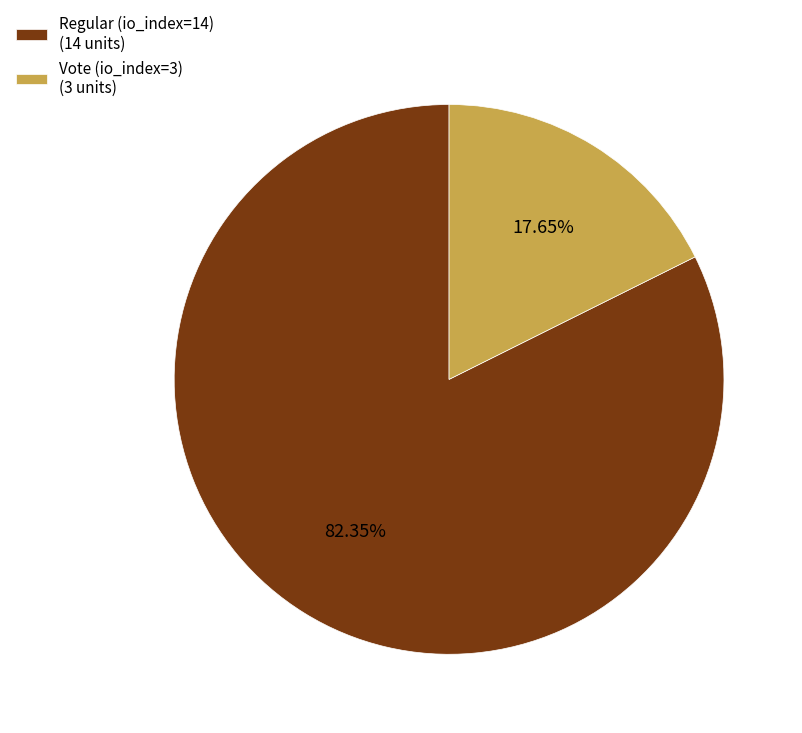

What is the ratio of the value at Regular (io_index=14) to the value at Vote (io_index=3)?

4.7